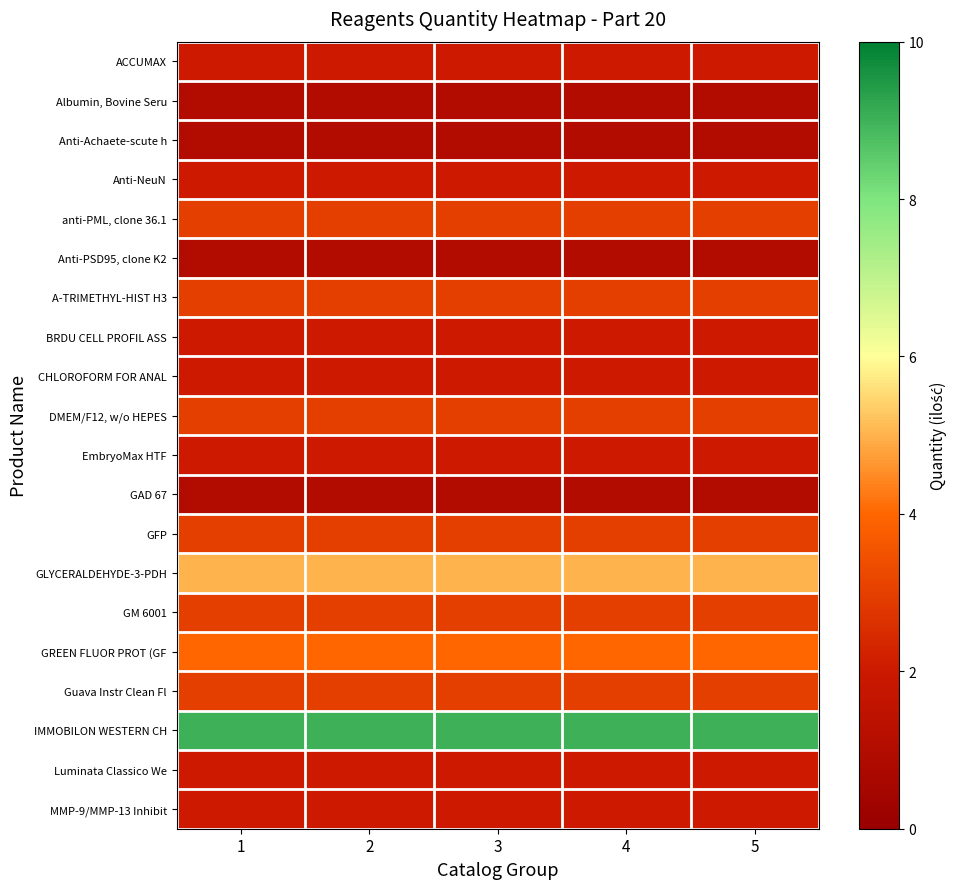

At which category does the chart reach its peak across all series?

1